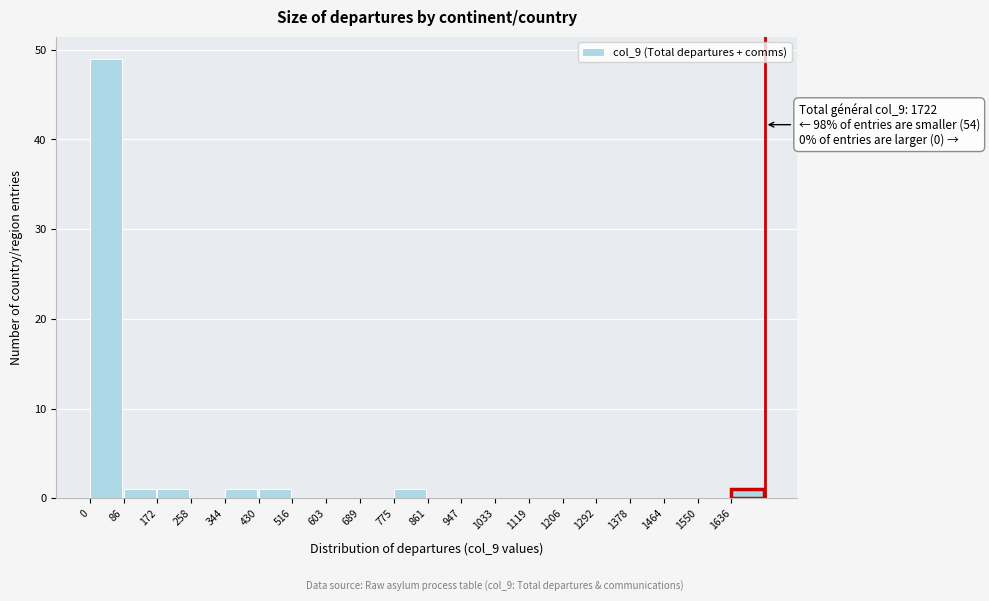

Which range on the x-axis has the tallest bar?

0 to 90